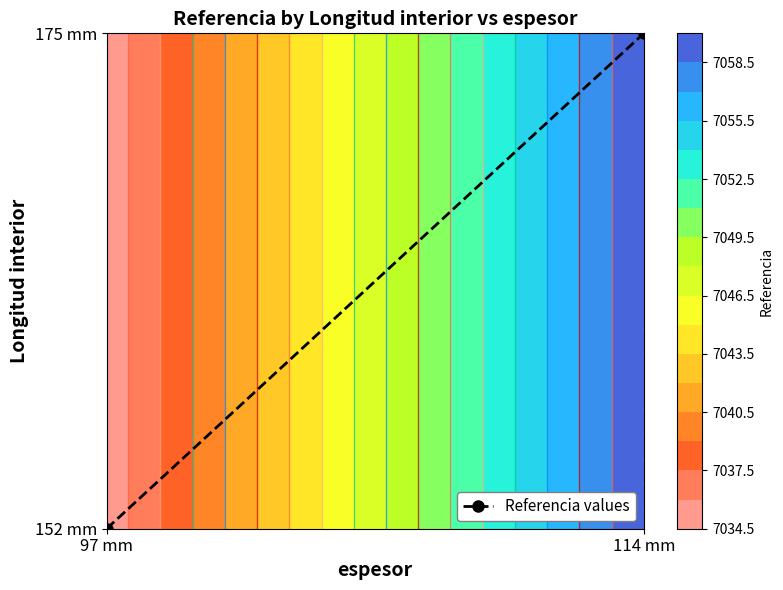

At which category does the chart reach its peak across all series?

114 mm